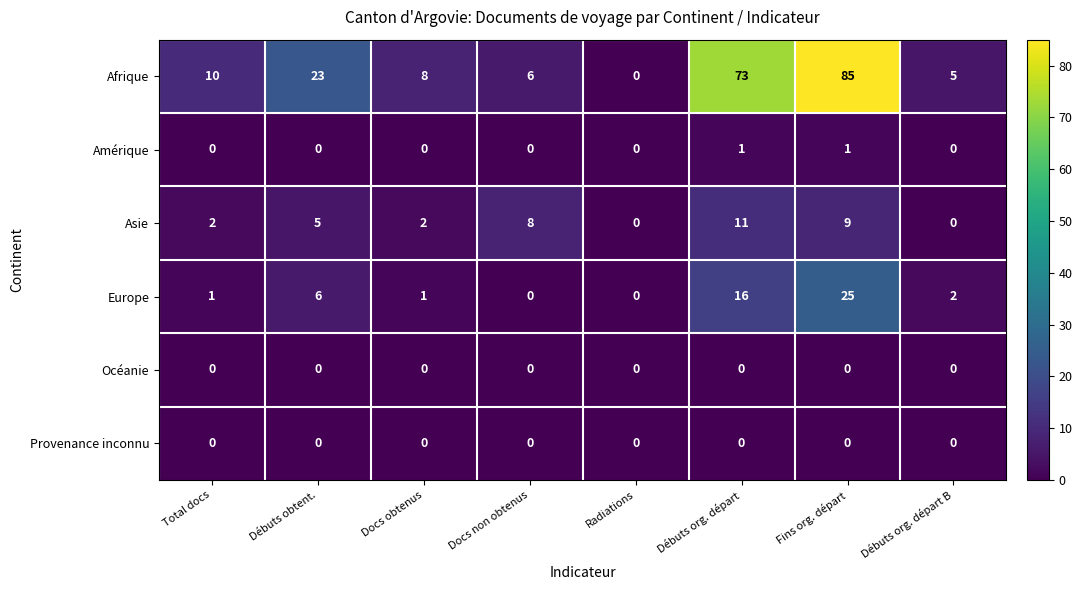

What is the greatest value displayed?

85